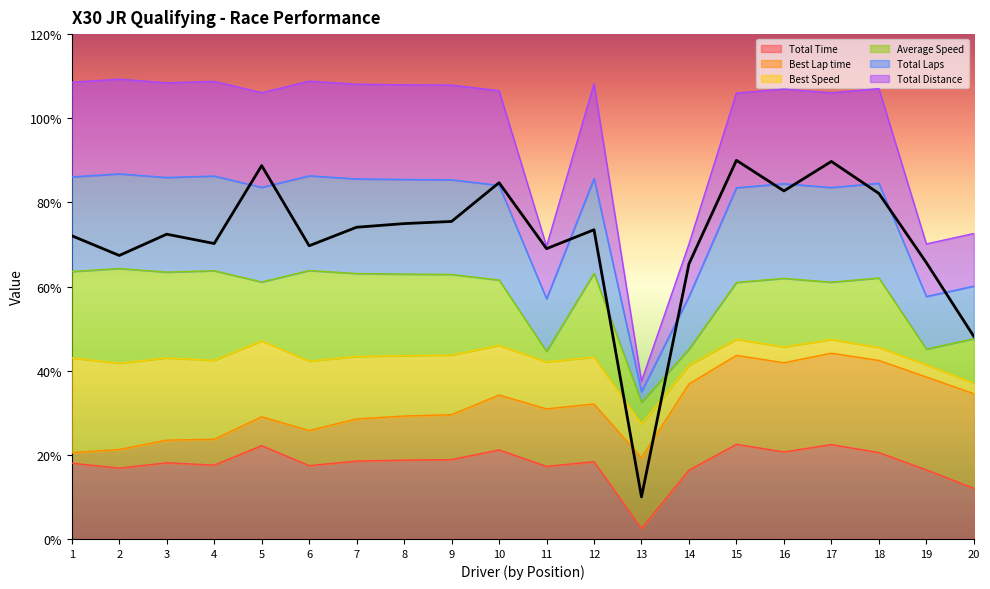

True or false: Total Distance and Total Time cross at least once.

False